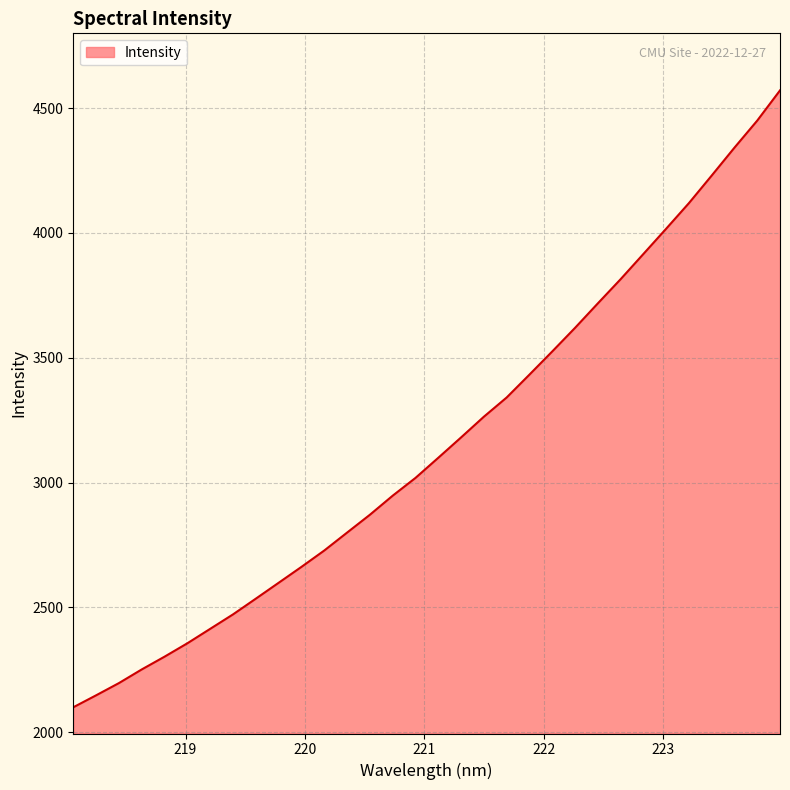

Does the chart display data point markers on the line(s)?

No